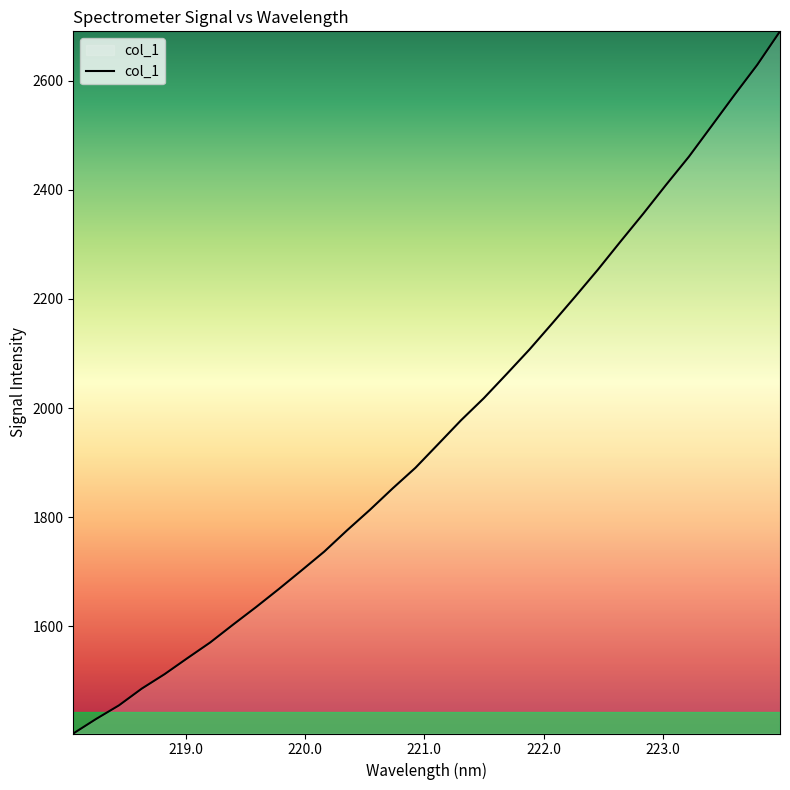

What is the difference between the maximum and minimum values?

1286.6